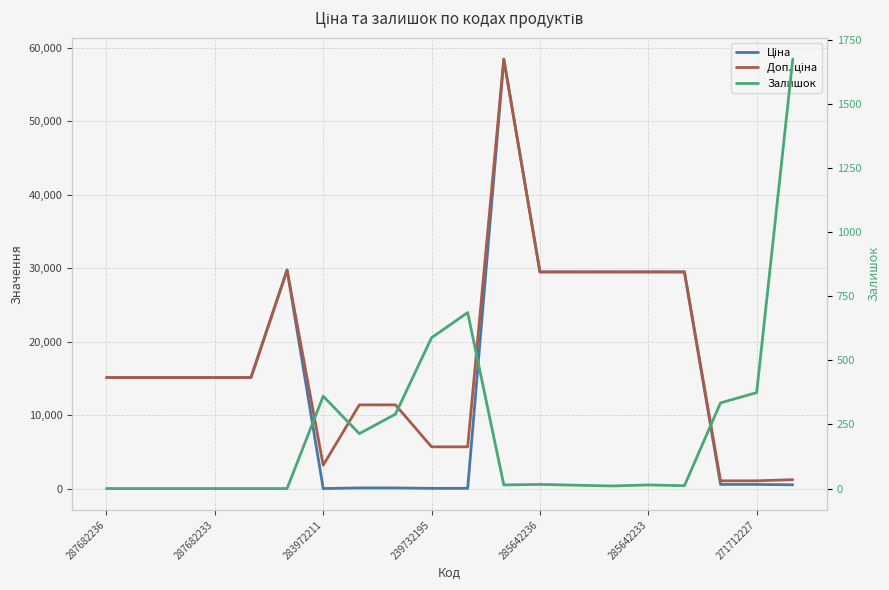

At which label is Доп. ціна closest to 29754?

285642233